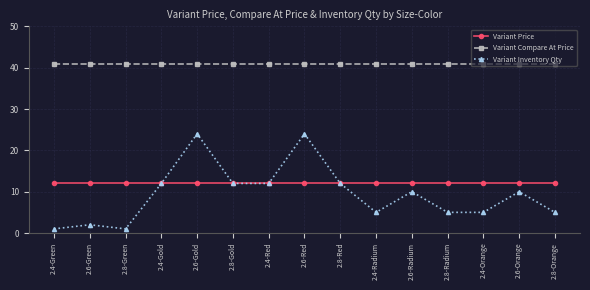

Reading left to right, list all the values displayed in this chart.

Variant Price: 12	12	12	12	12	12	12	12	12	12	12	12	12	12	12
Variant Compare At Price: 41	41	41	41	41	41	41	41	41	41	41	41	41	41	41
Variant Inventory Qty: 1	2	1	12	24	12	12	24	12	5	10	5	5	10	5